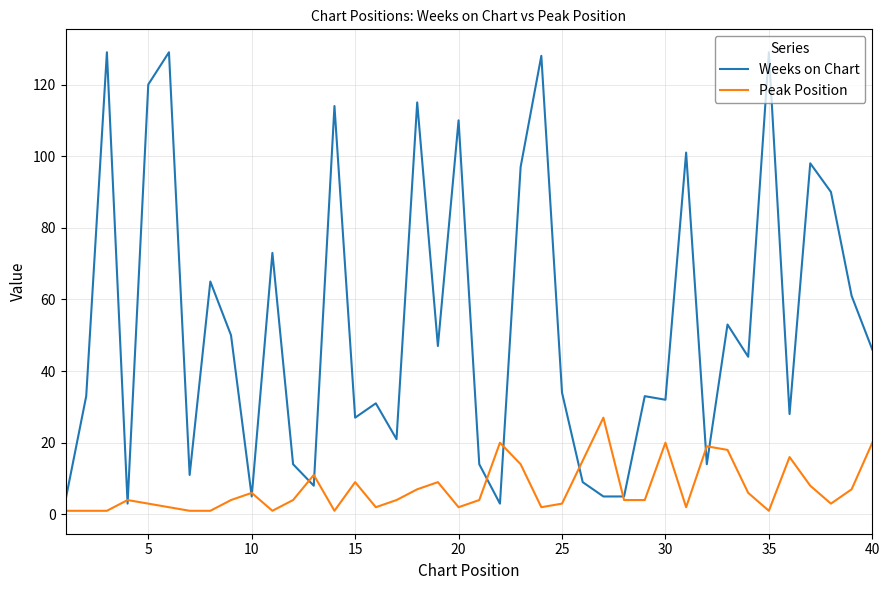

Which series has the largest total across all categories?

Weeks on Chart